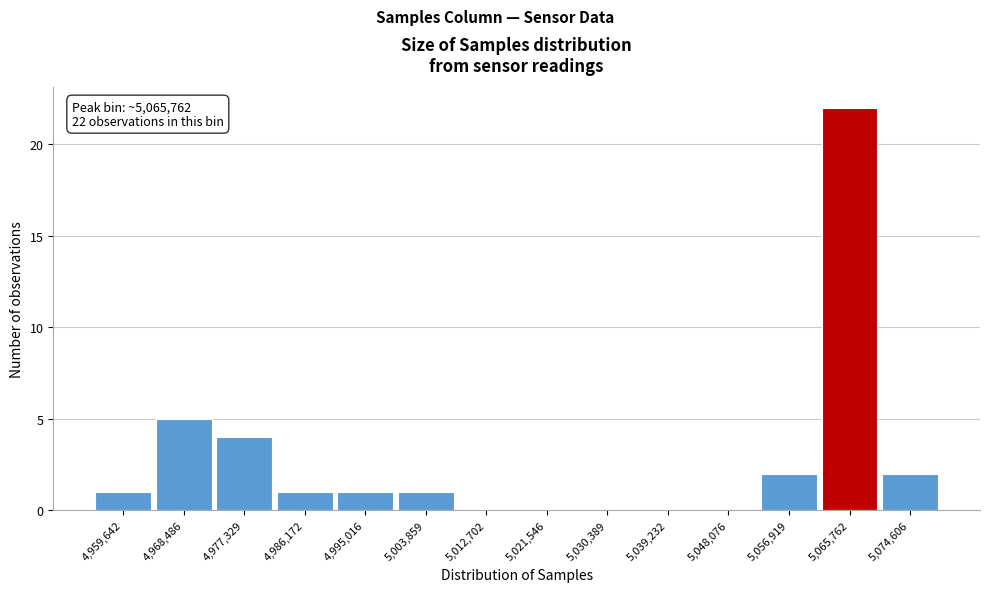

Which range on the x-axis has the tallest bar?

5061000 to 5070000